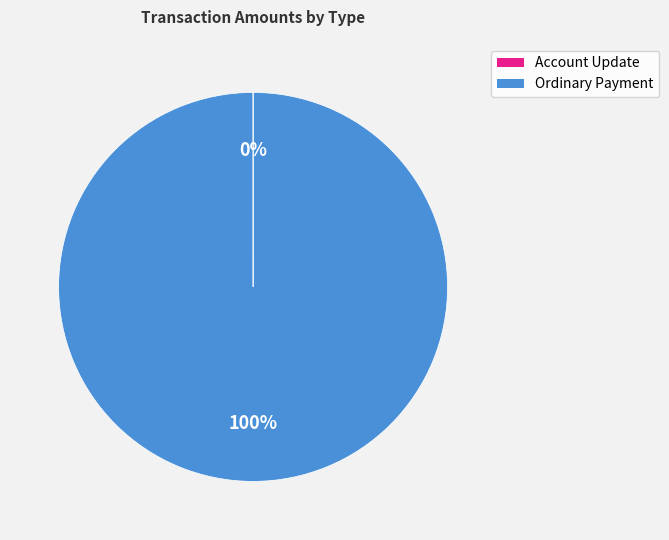

Which category accounts for the majority?

Ordinary Payment